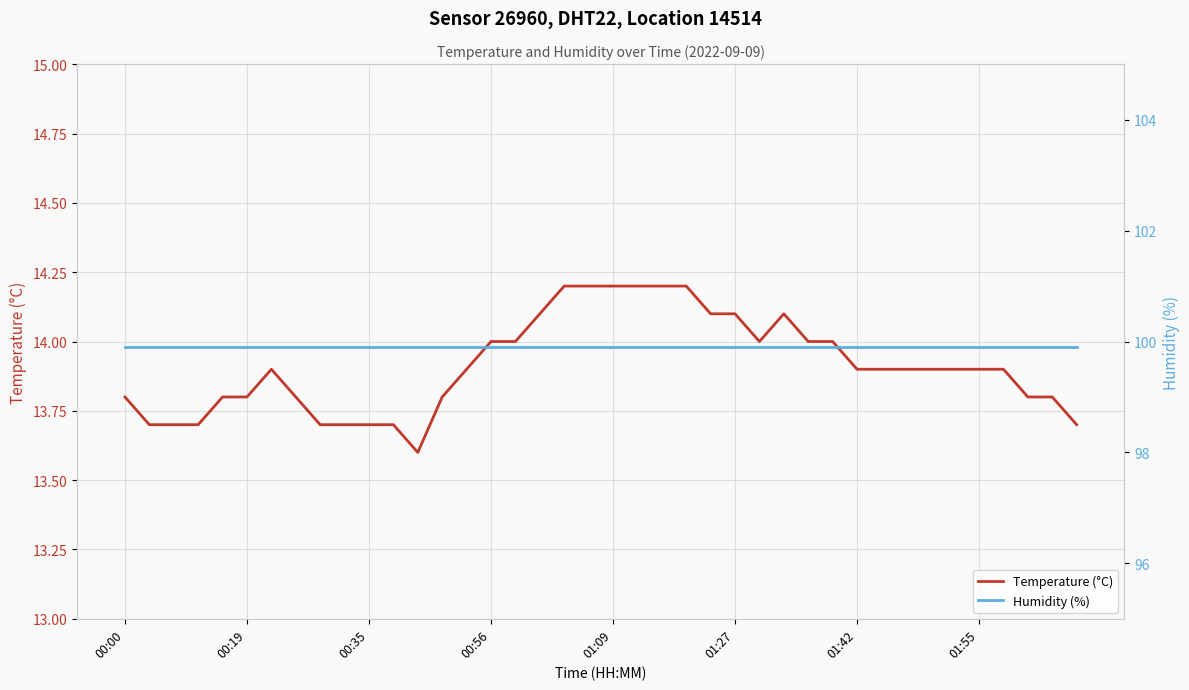

The value of Temperature (°C) at 00:00 is 5.0. True or false?

False